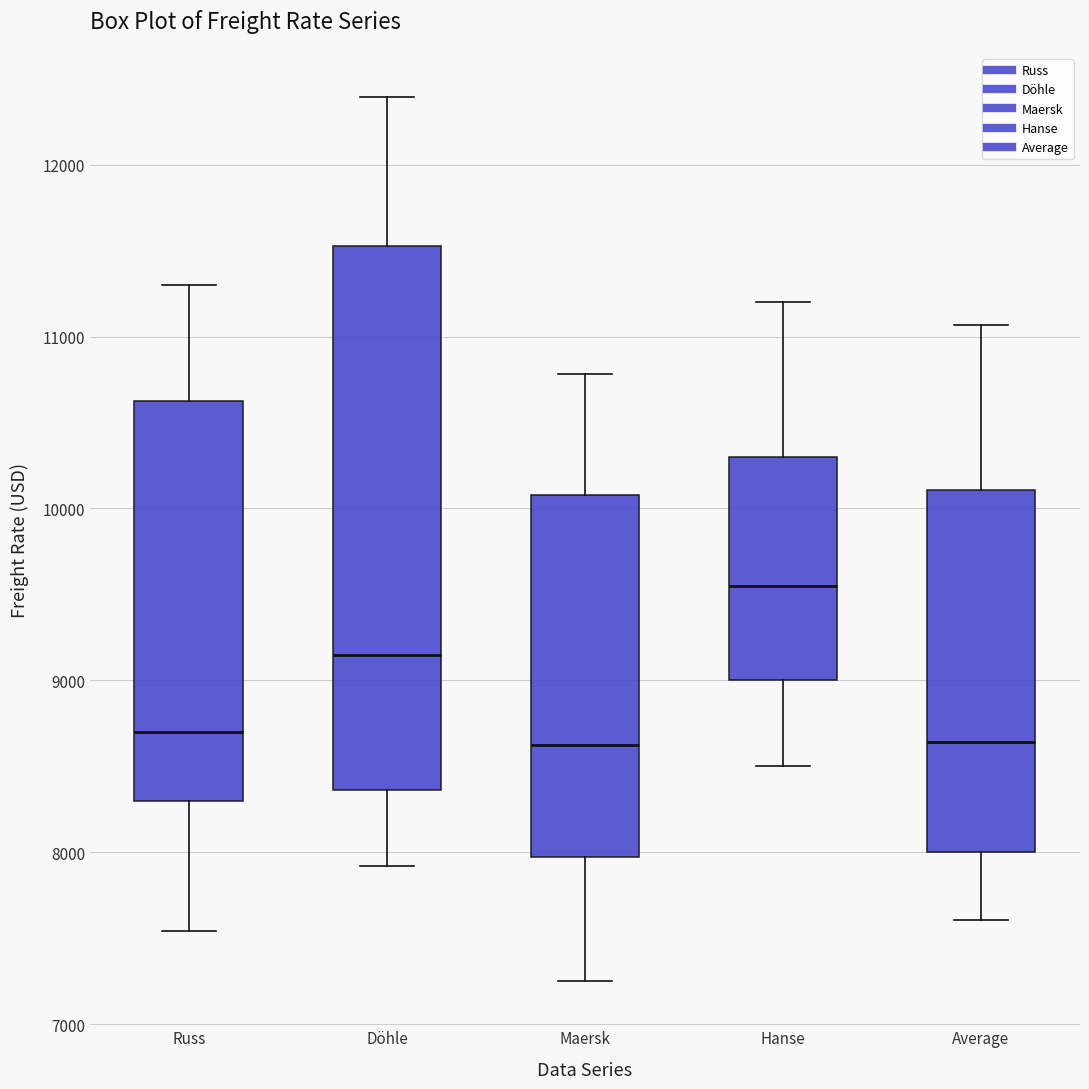

Reading left to right, transcribe this box plot: for each box, give where its median line is, the range the box spans, and where its two whiskers end, as read against the y-axis. The values are not printed on the chart, so give them approximately, as read against the axis.

Russ: median 8700, box 8300 to 10600, whiskers 7500 to 11300
Döhle: median 9100, box 8400 to 11500, whiskers 7900 to 12400
Maersk: median 8600, box 8000 to 10100, whiskers 7300 to 10800
Hanse: median 9600, box 9000 to 10300, whiskers 8500 to 11200
Average: median 8600, box 8000 to 10100, whiskers 7600 to 11100